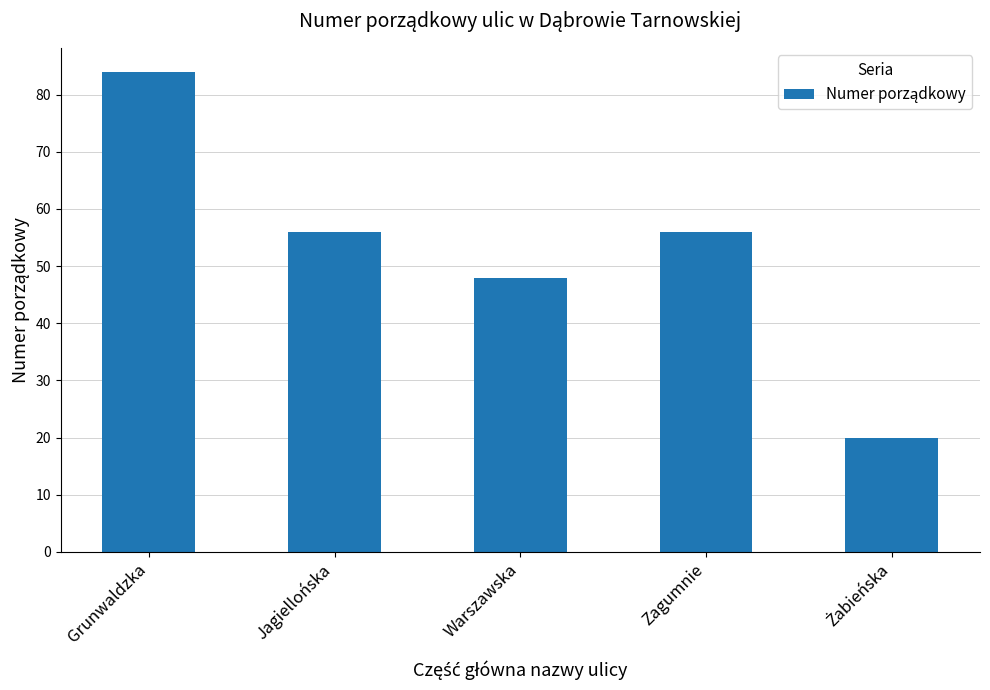

How many data points are less than 56?

2